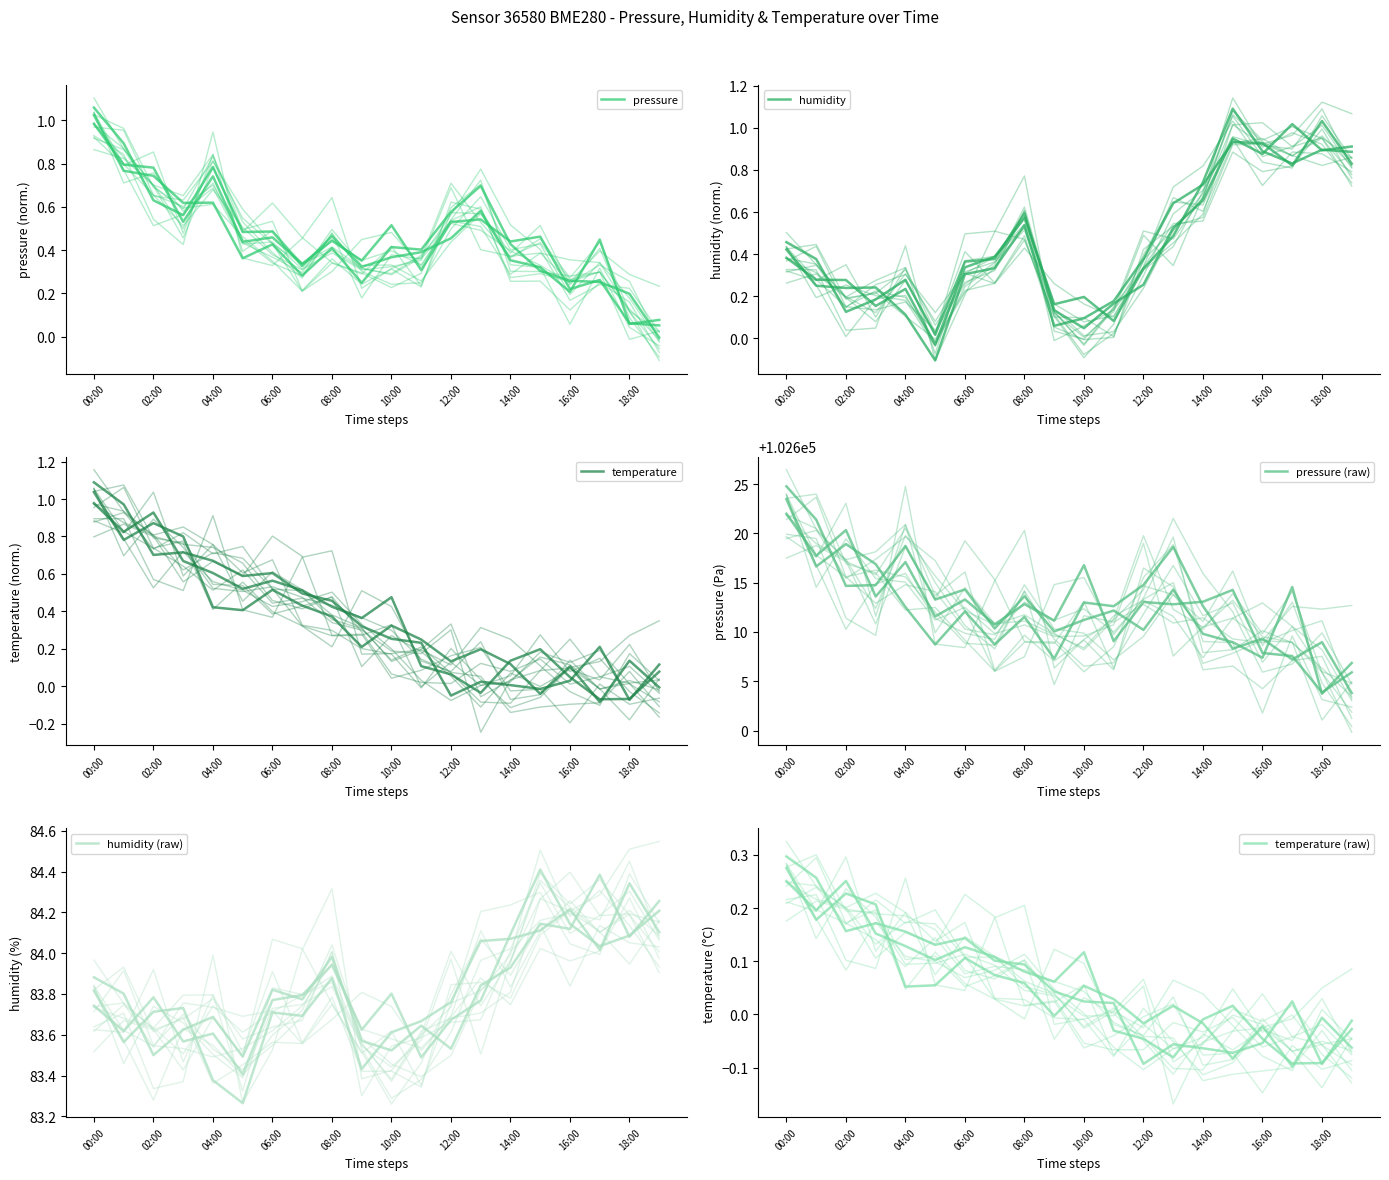

Is this an area chart (filled region under the line)?

No